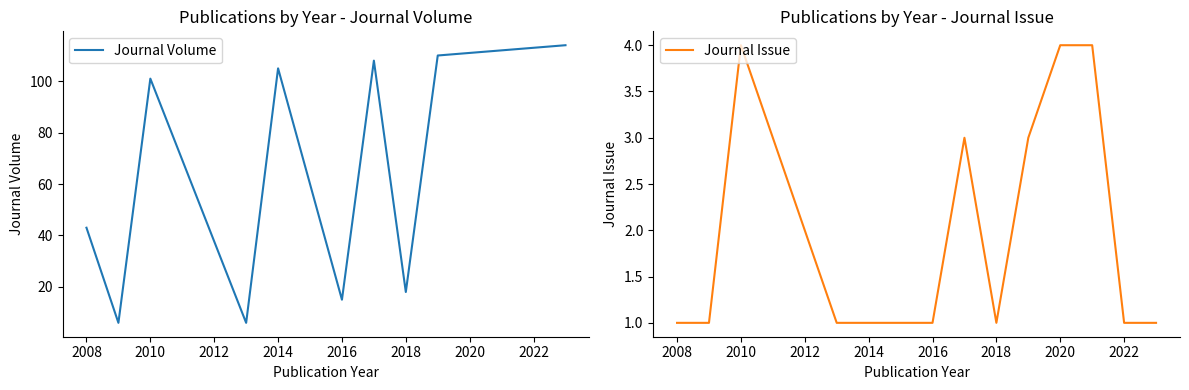

Is this an area chart (filled region under the line)?

No